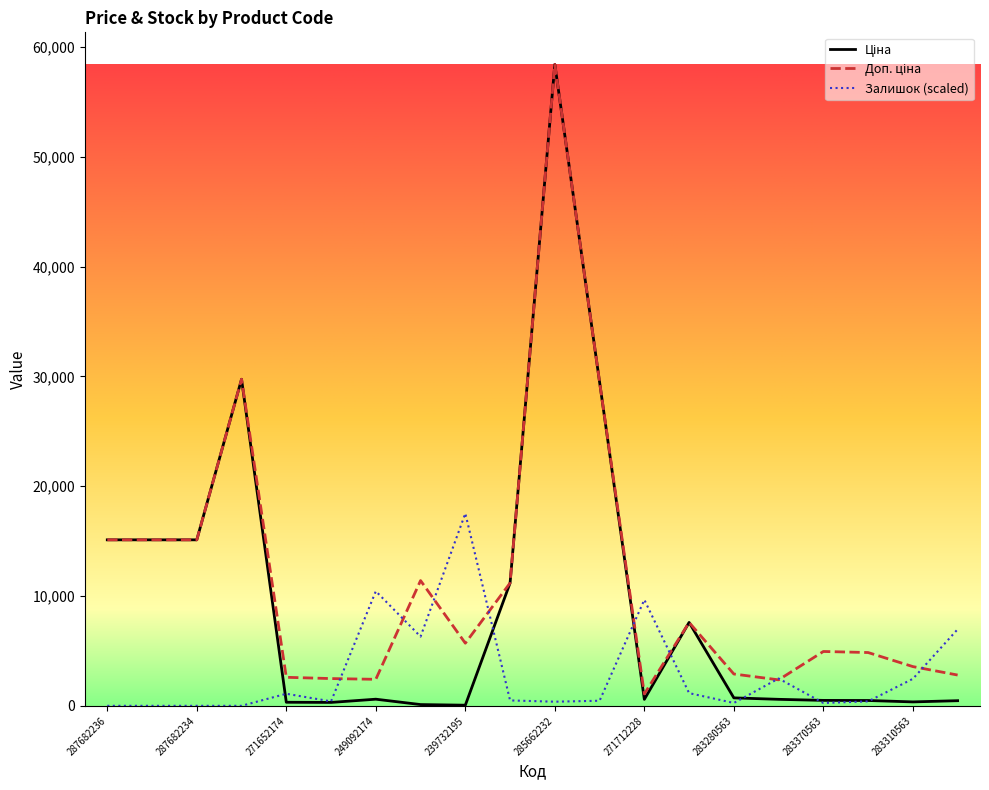

What is the maximum value shown in the chart?

58426.5